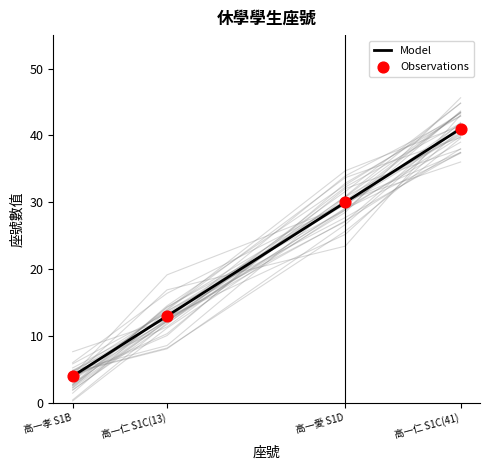

Is the value of Observations at 高一愛 S1D greater than the value of Model at 高一孝 S1B?

Yes